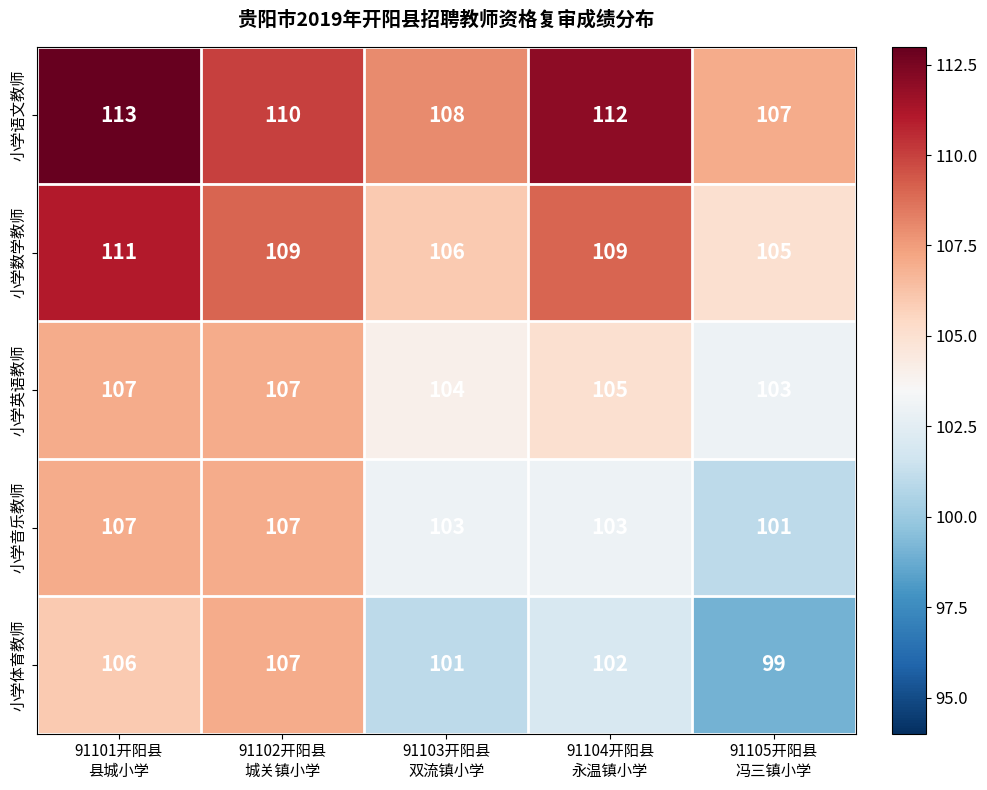

How many 小学体育教师 values are between 101 and 106?

3